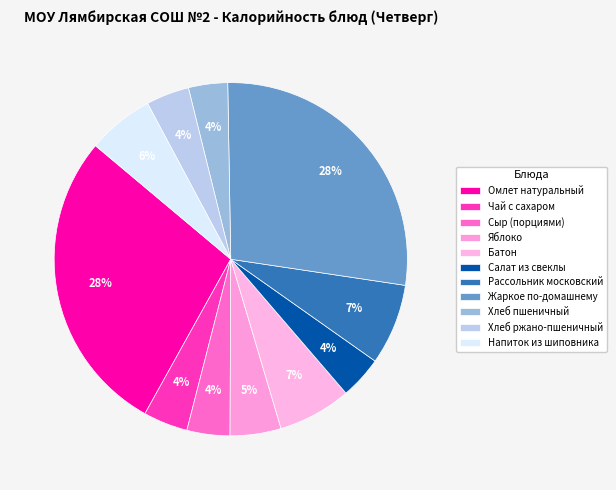

True or false: Напиток из шиповника accounts for 1% of the total.

False